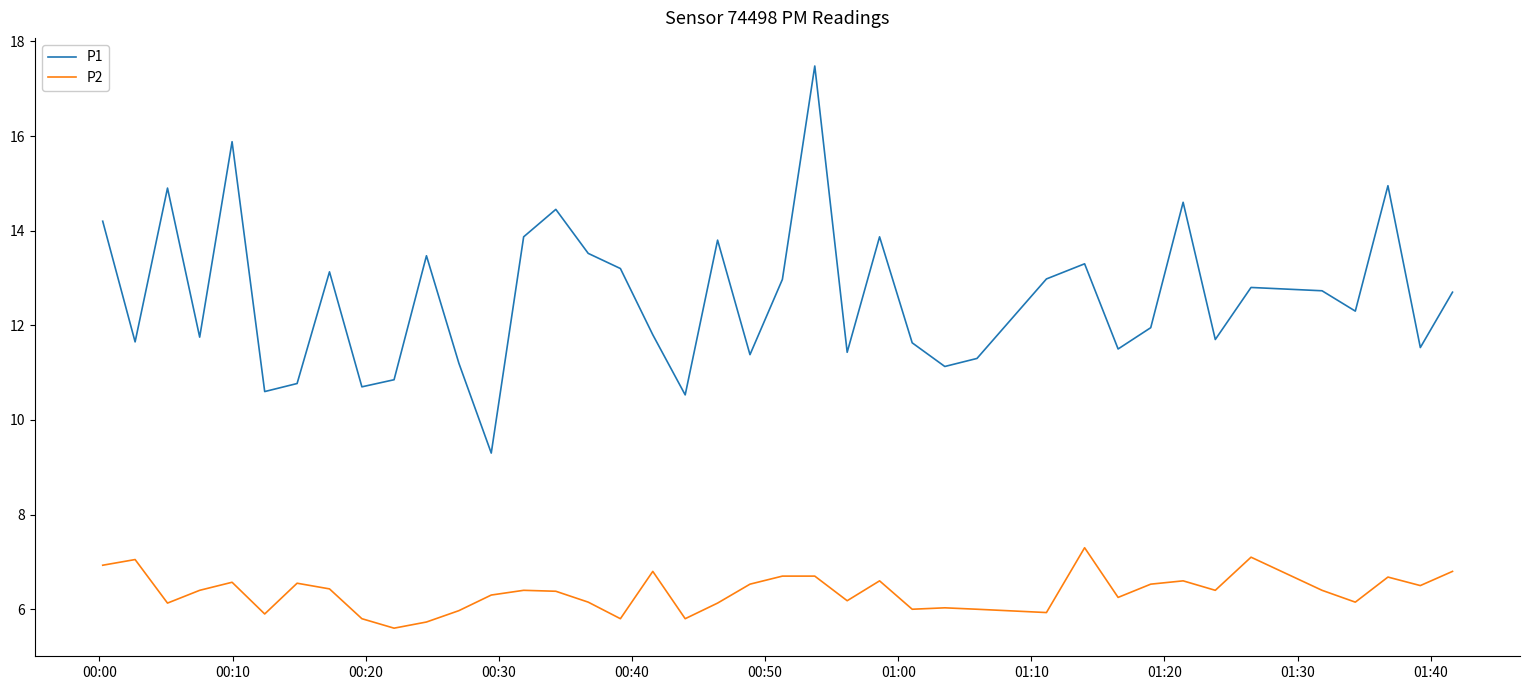

True or false: P1 and P2 intersect in this chart.

False